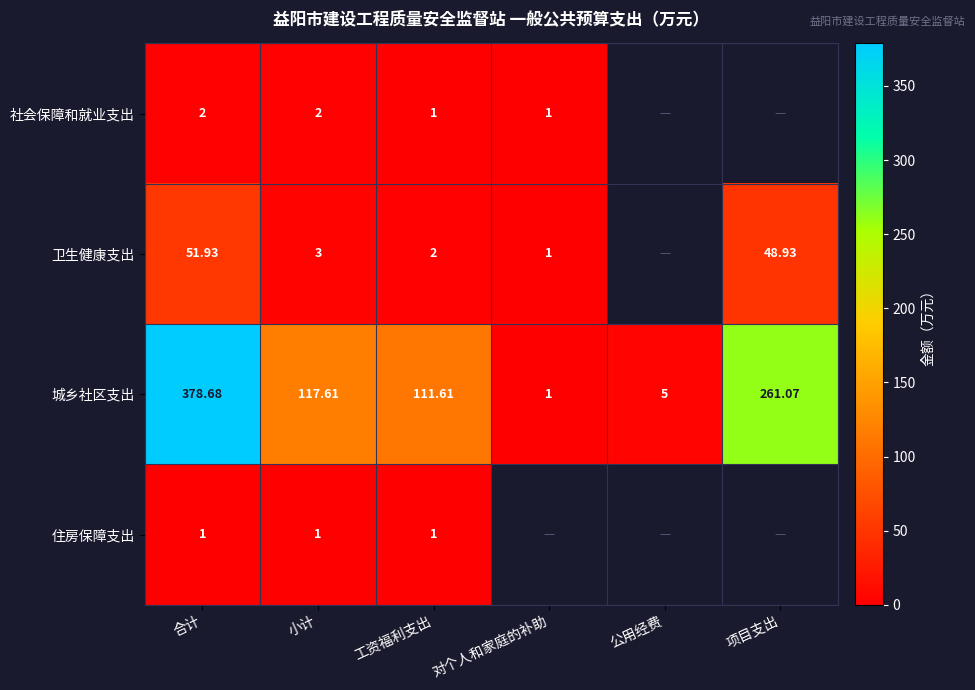

Is the value of 城乡社区支出 at 项目支出 greater than the value of 社会保障和就业支出 at 工资福利支出?

Yes